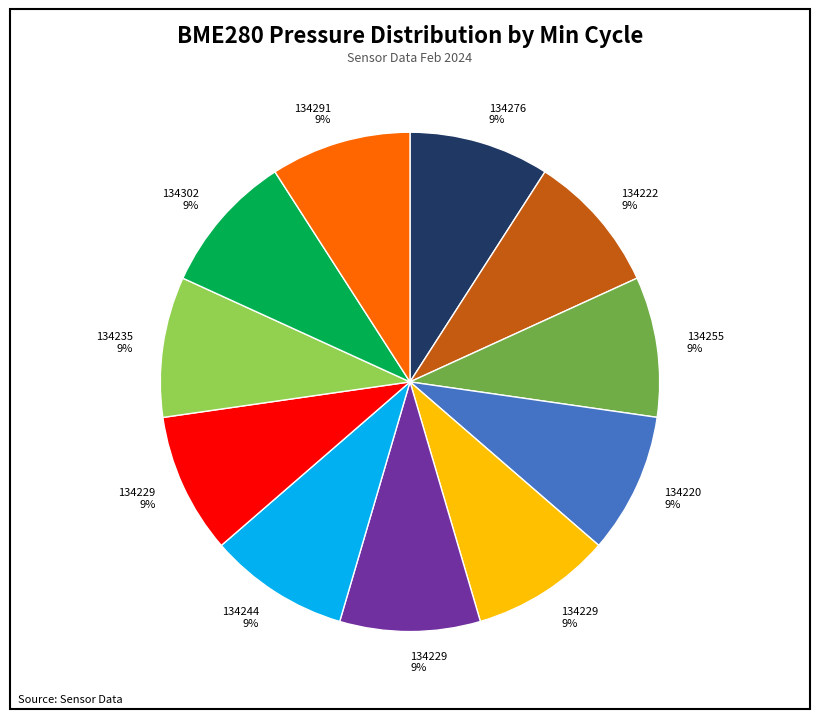

Is there a majority slice in this chart?

No